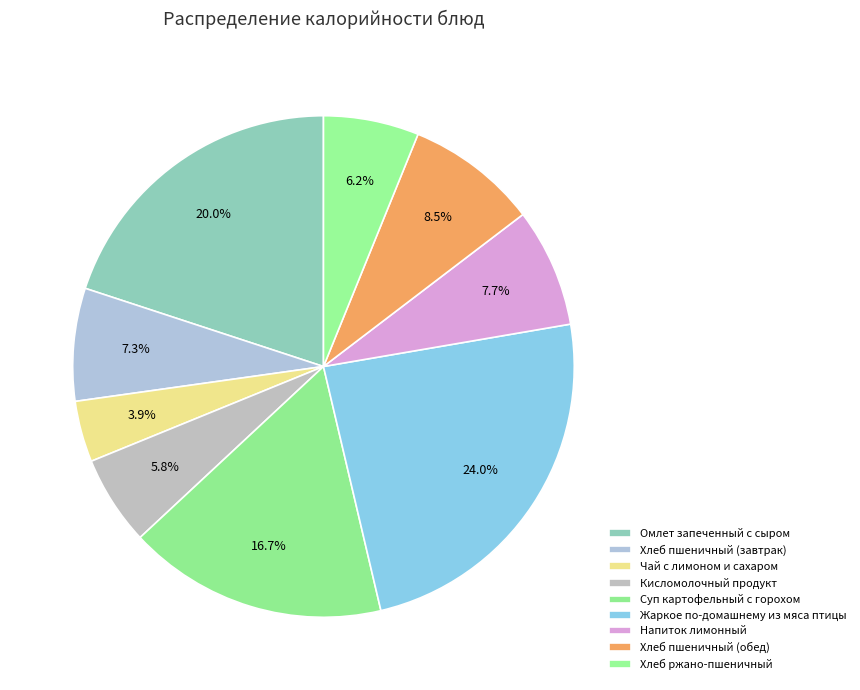

The Хлеб пшеничный (обед) slice represents 8% of the pie. True or false?

True